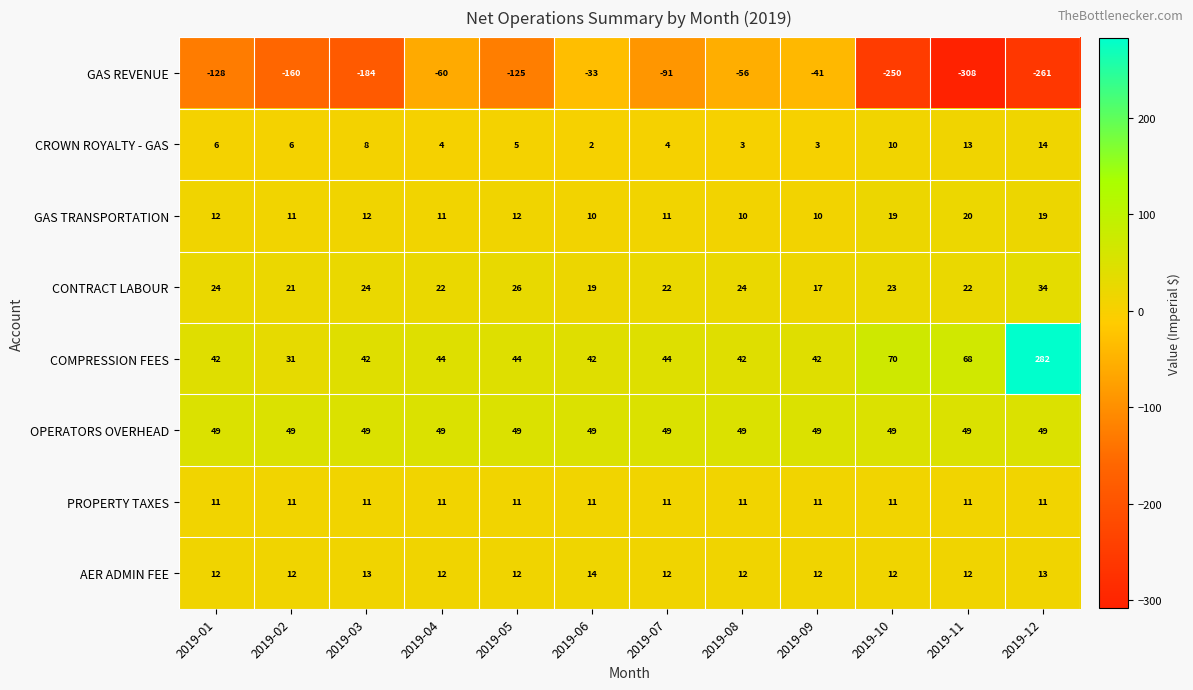

Which series has the largest total across all categories?

COMPRESSION FEES